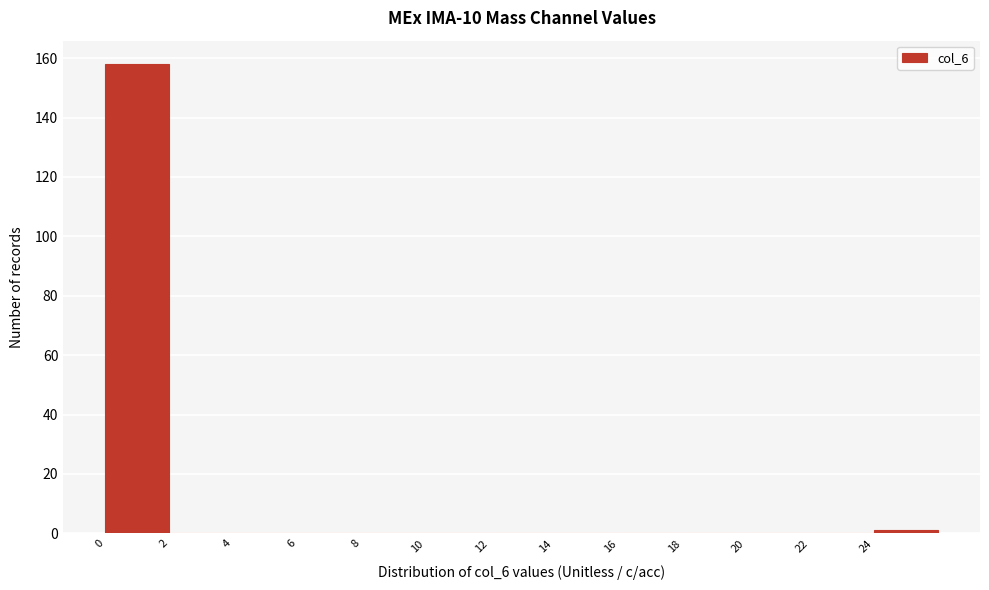

Reading left to right, list every bar in this chart as the range it spans on the x-axis followed by its height. The values are not printed on the chart, so give them approximately, as read against the axis.

0 to 2: 158
2 to 4: 0
4 to 6: 0
6 to 8: 0
8 to 10: 0
10 to 12: 0
12 to 14: 0
14 to 16: 0
16 to 18: 0
18 to 20: 0
20 to 22: 0
22 to 24: 0
24 to 26: under 2